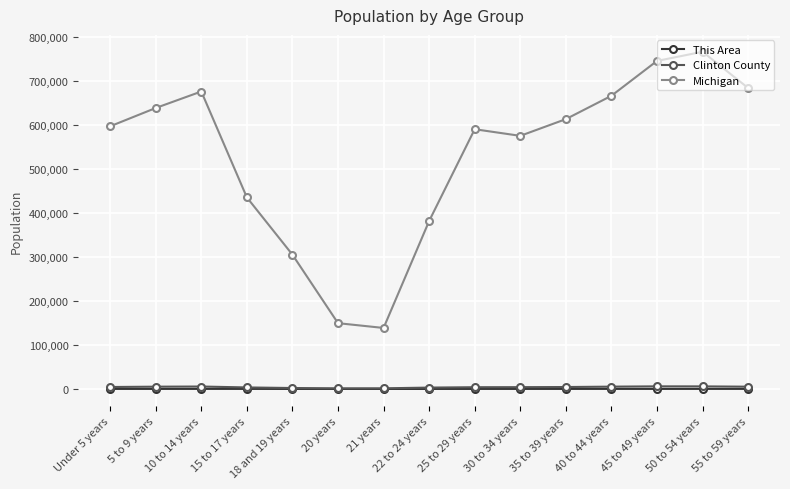

True or false: Clinton County has more than 1 interior local peaks.

True